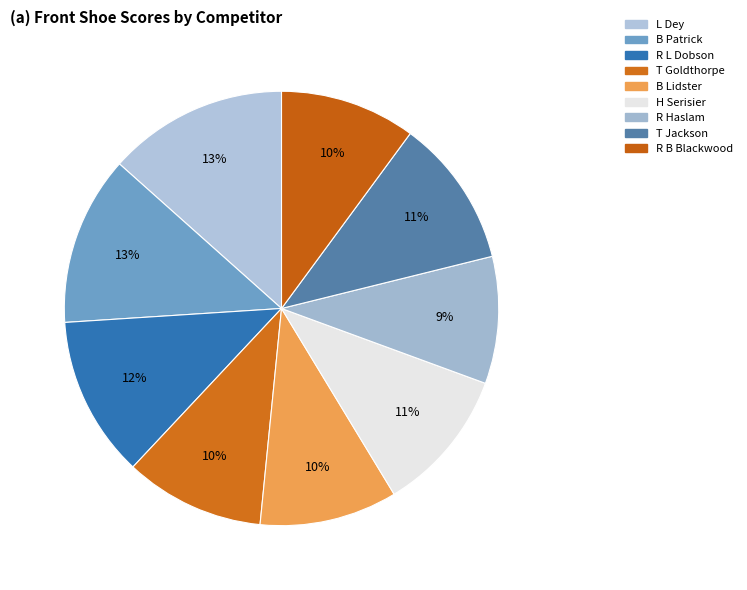

Combined, do B Patrick and L Dey account for over 50%?

No